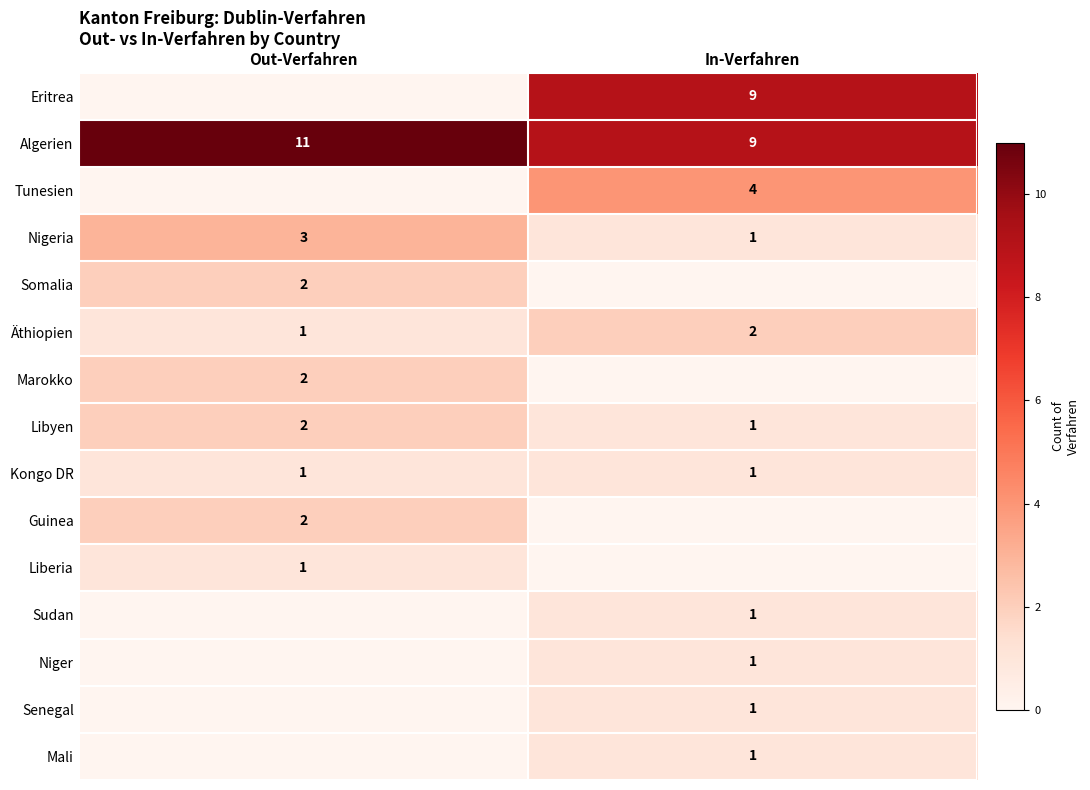

At which category is the sum across all series the highest?

In-Verfahren